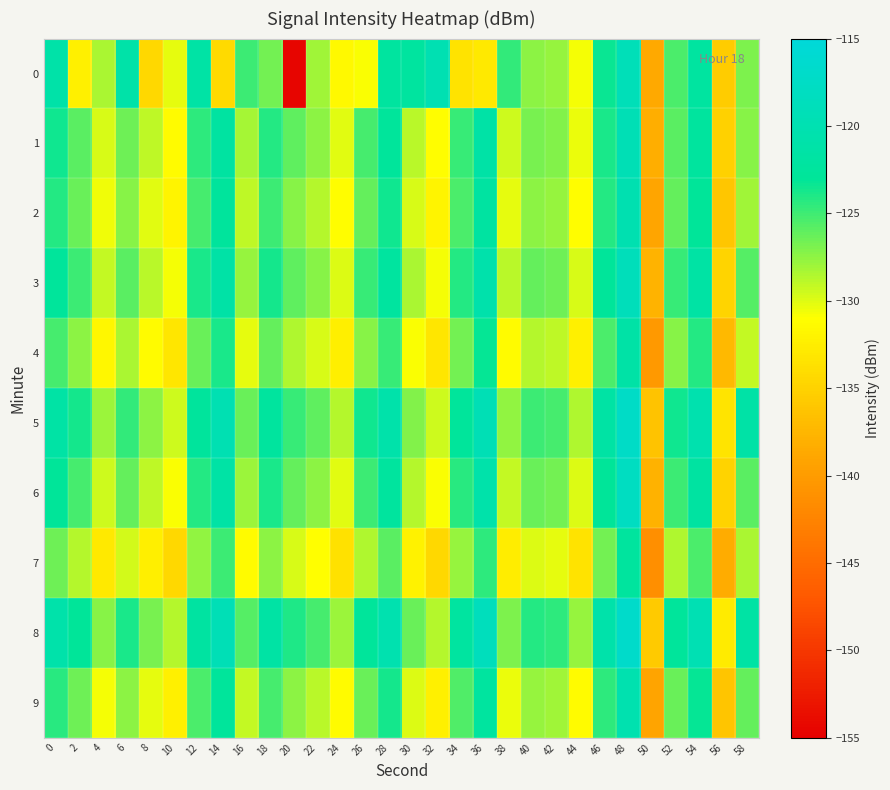

What is the smallest value displayed?

-154.5